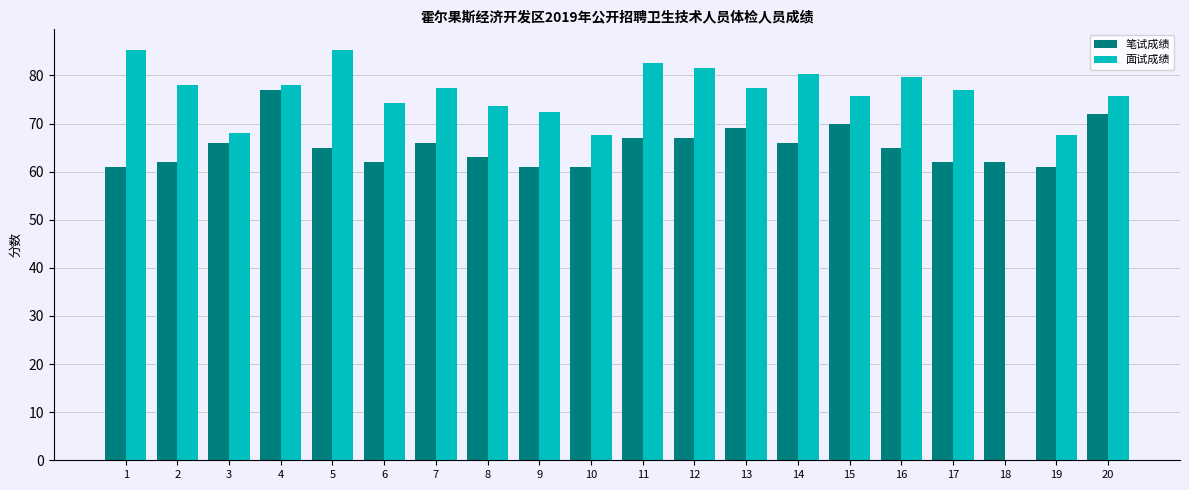

The 面试成绩 series shows 26.5 at 9. True or false?

False